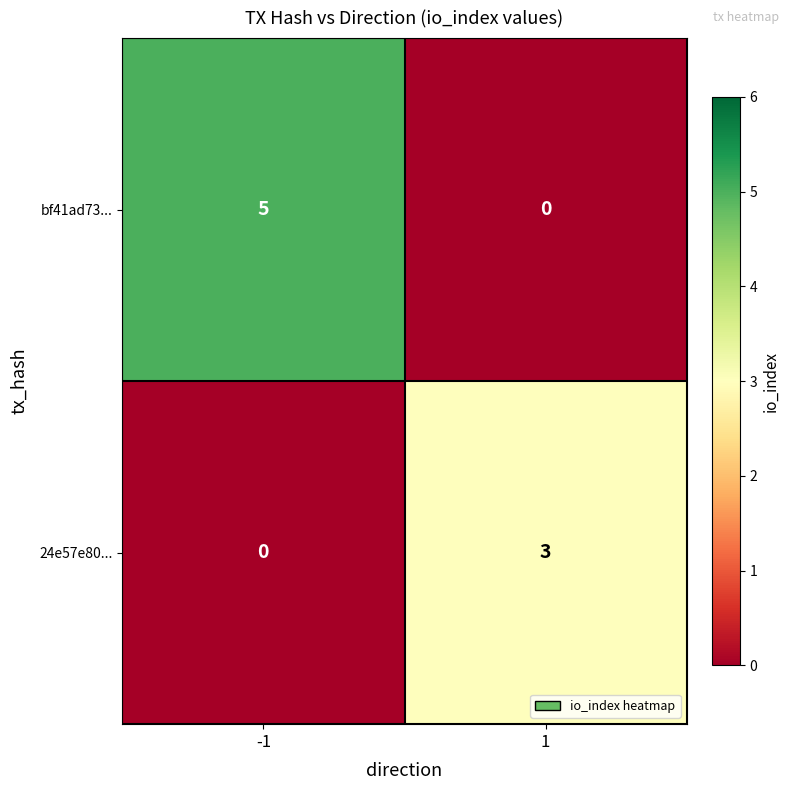

Reading right to left, what are all the values shown in this chart?

bf41ad73...: 1=0	-1=5
24e57e80...: 1=3	-1=0